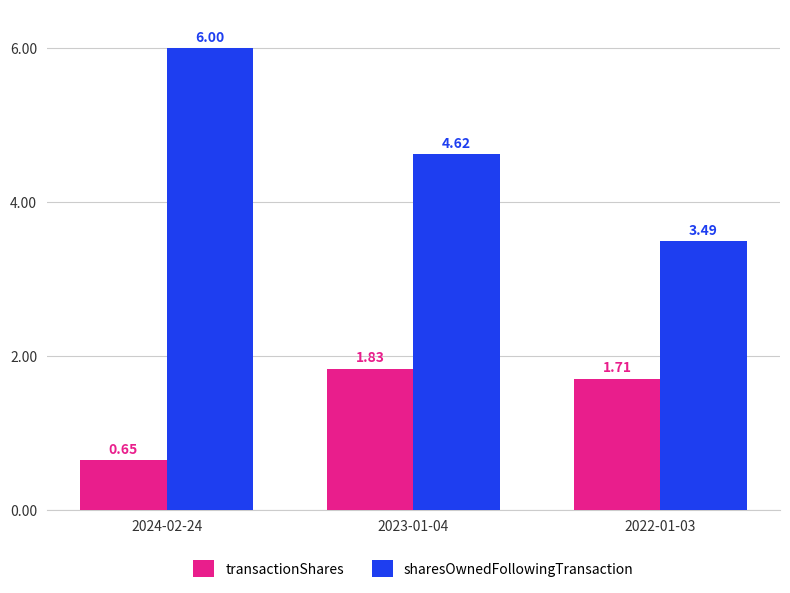

At how many categories does at least one series exceed 1?

3